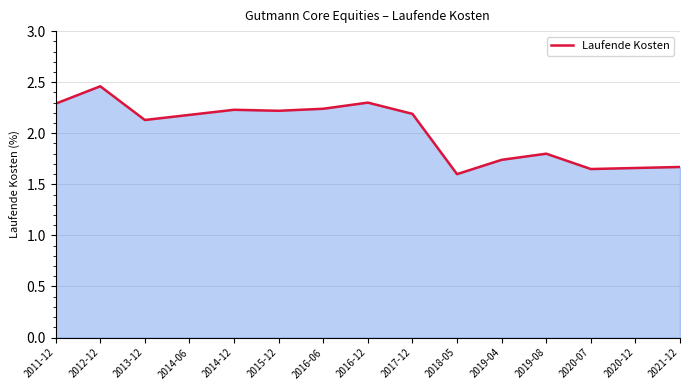

The value at 2018-05 is 1.6. True or false?

True